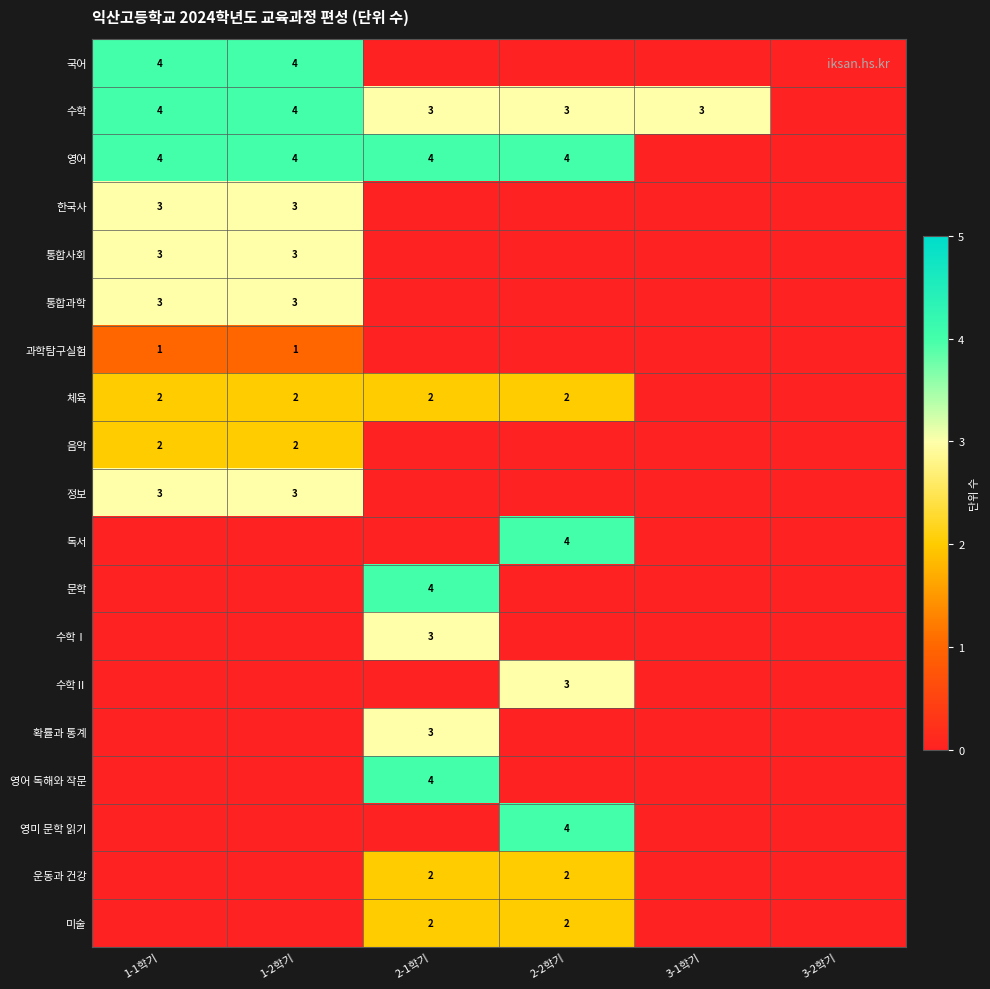

Is it true that 수학Ⅰ equals 5 at 2-1학기?

False